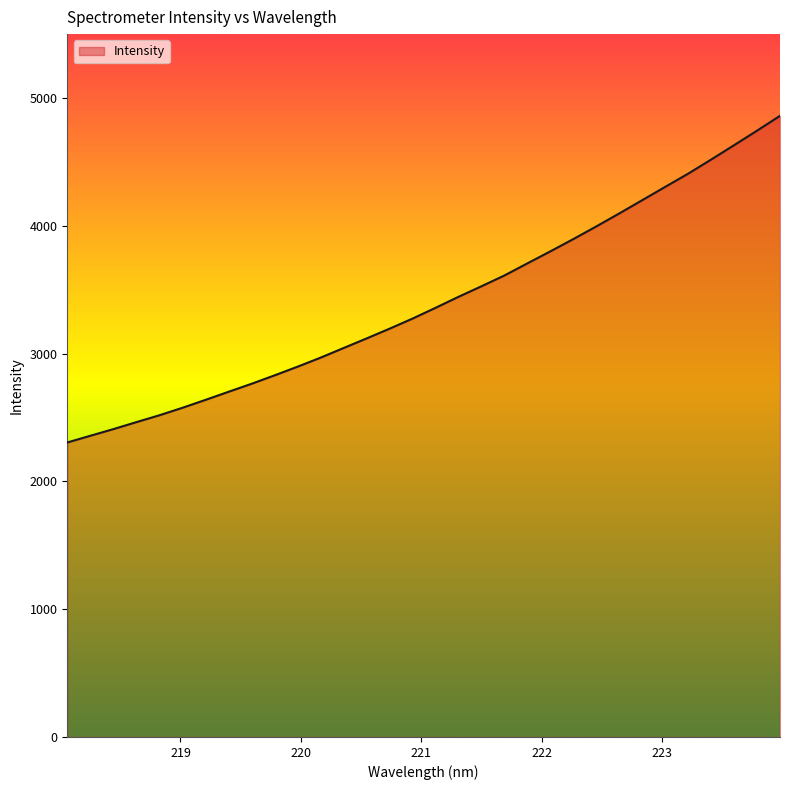

What is the difference between the maximum and minimum values?

2556.0